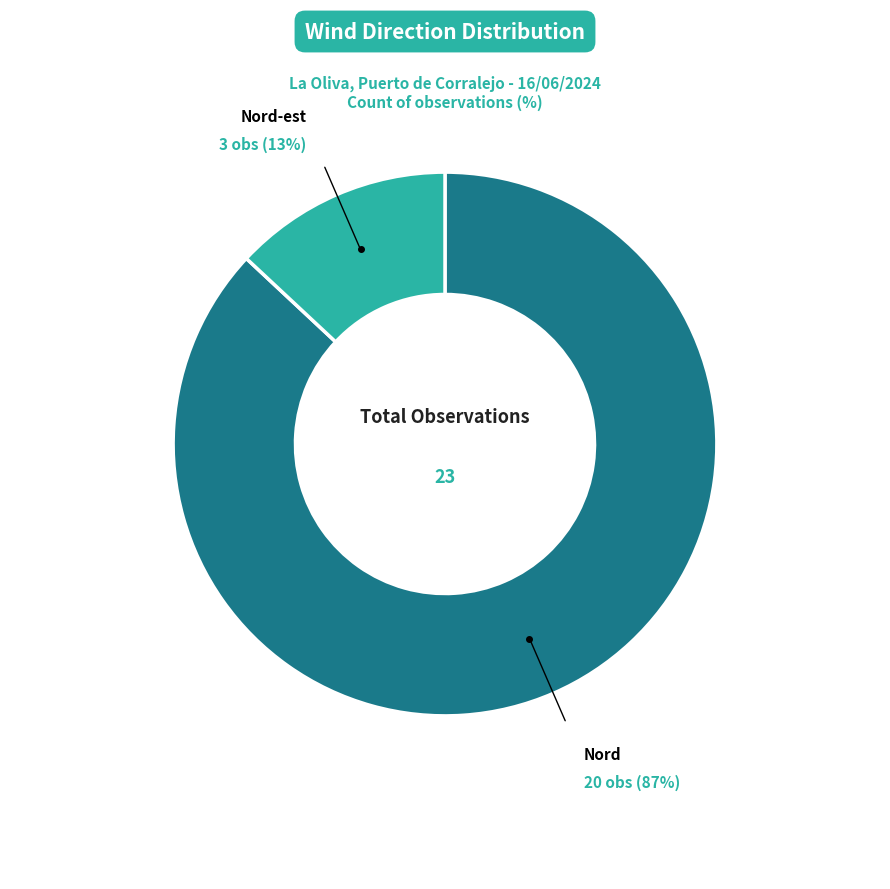

Does any single category account for the majority?

Yes